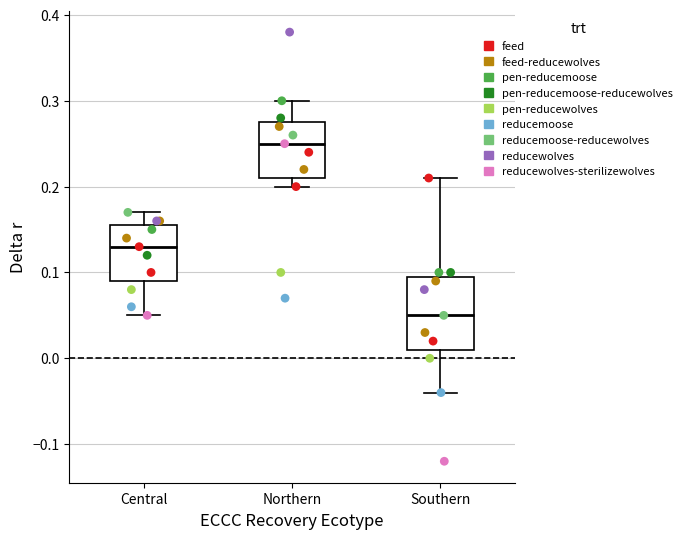

Where is the lower edge of the box for Central on the y-axis? The values are not printed on the chart, so give them approximately, as read against the axis.

0.09